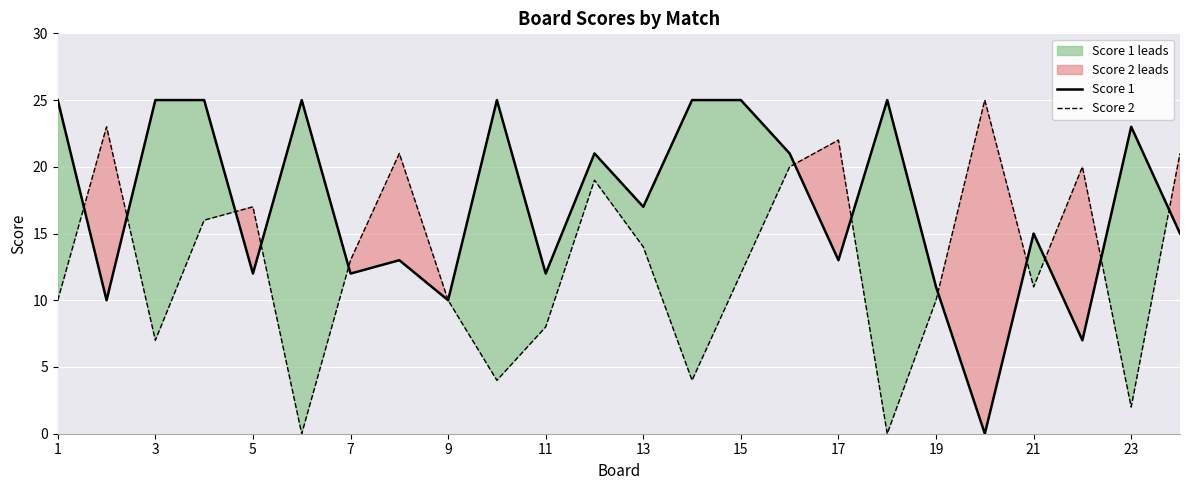

Rank the series at 21 from lowest to highest value.

Score 2, Score 1